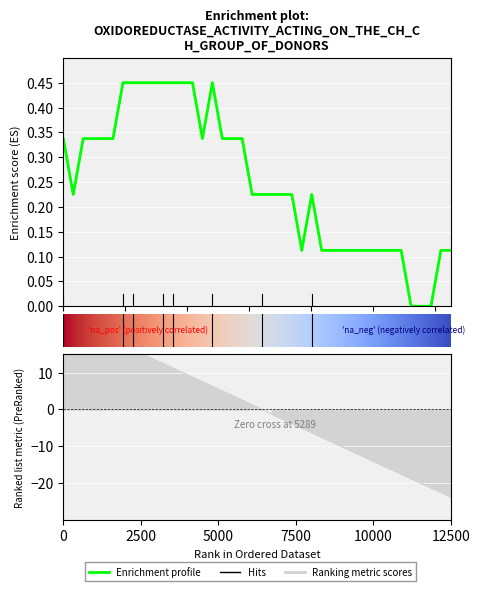

Reading left to right, transcribe all the data shown in this chart.

Enrichment profile: 0.3	0.2	0.3	0.3	0.3	0.3	0.5	0.5	0.5	0.5	0.5	0.5	0.5	0.5	0.3	0.5	0.3	0.3	0.3	0.2	0.2	0.2	0.2	0.2	0.1	0.2	0.1	0.1	0.1	0.1	0.1	0.1	0.1	0.1	0.1	0.0	0.0	0.0	0.1	0.1
Ranking metric scores: 25.0	23.8	22.5	21.2	20.0	18.8	17.5	16.2	15.0	13.8	12.5	11.2	10.0	8.8	7.5	6.2	5.0	3.8	2.5	1.2	0.0	-1.2	-2.5	-3.8	-5.0	-6.2	-7.5	-8.8	-10.0	-11.2	-12.5	-13.8	-15.0	-16.2	-17.5	-18.8	-20.0	-21.2	-22.5	-23.8